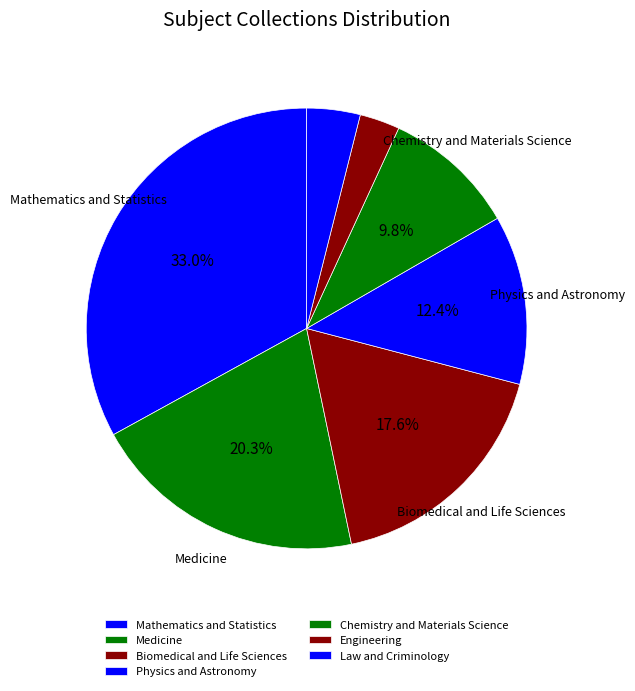

Combined, what portion of the pie is Engineering and Mathematics and Statistics?

36.9%